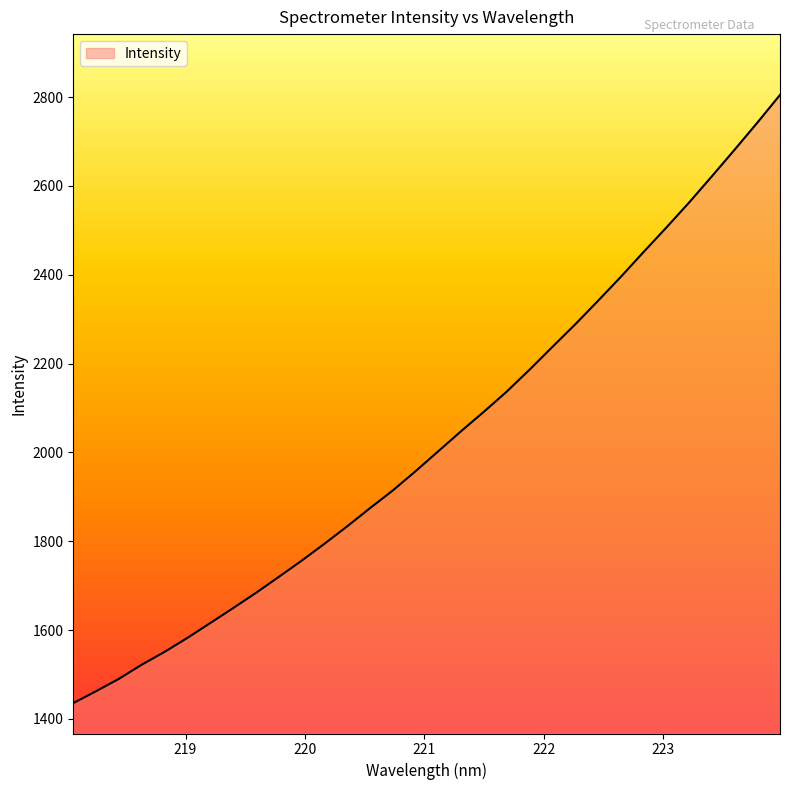

What is the difference between the maximum and minimum values?

1369.2